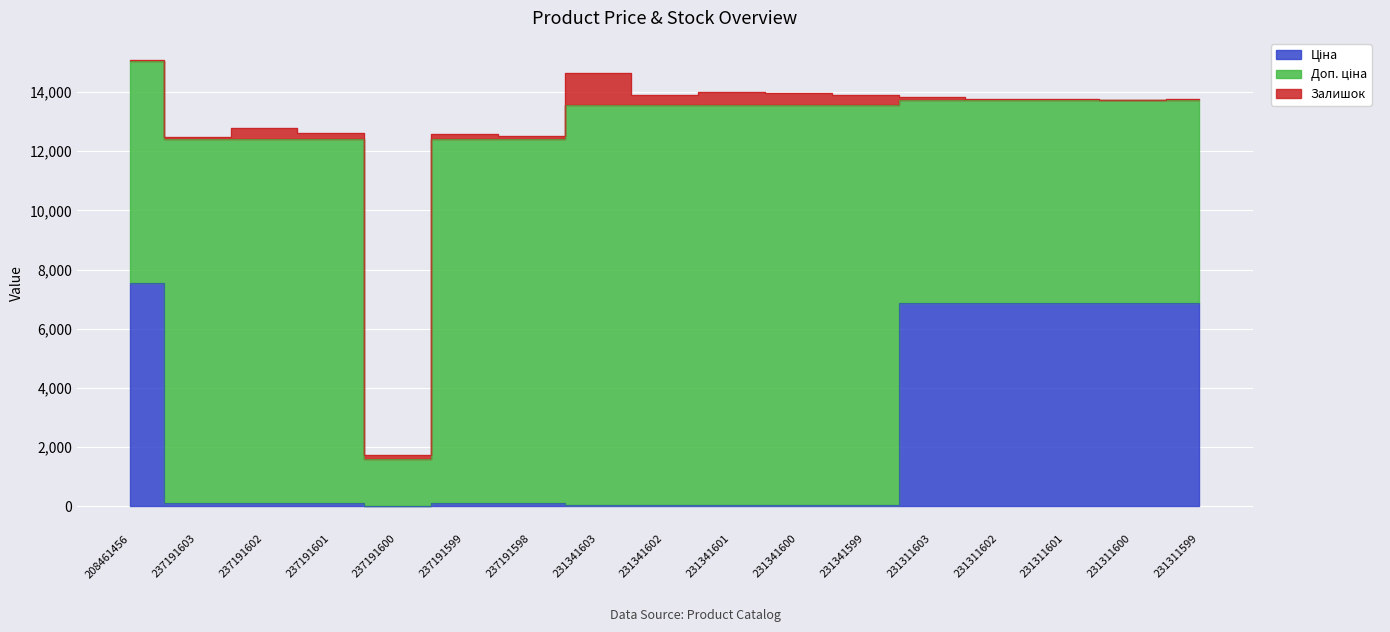

What value does the Ціна series have at 231341600?

60.0